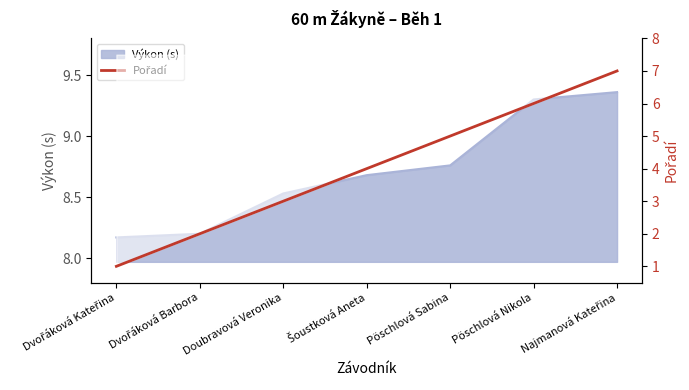

True or false: there are more than 0 points higher than both neighbors.

False